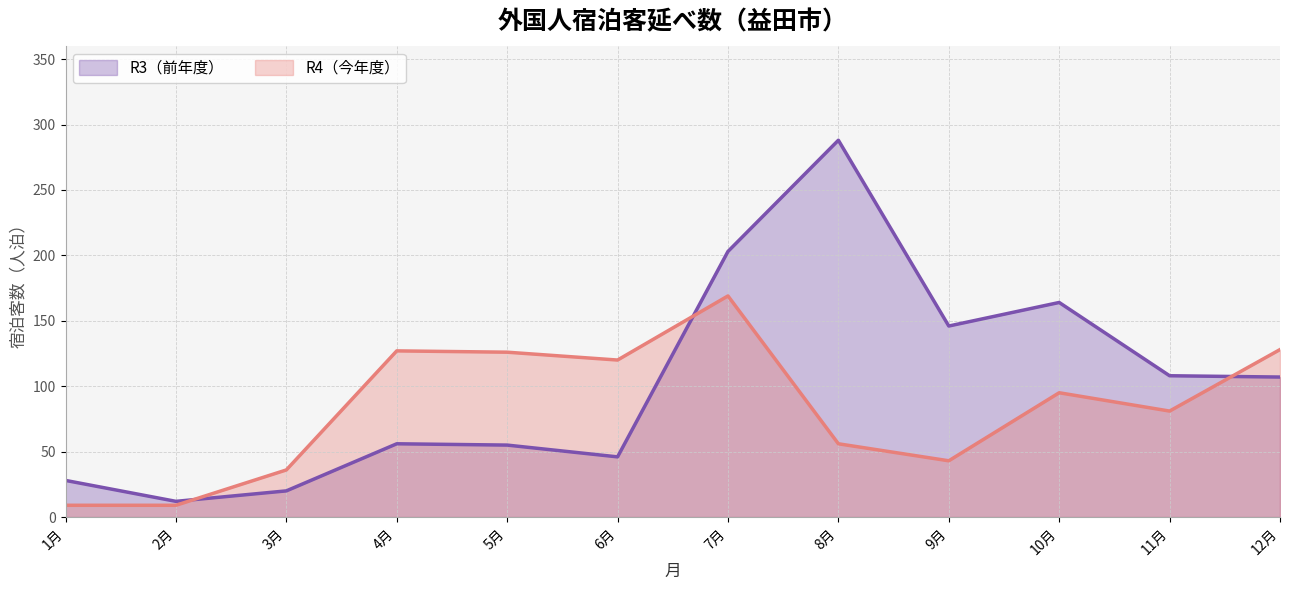

How many interior local peaks does the R4（今年度） series have?

3